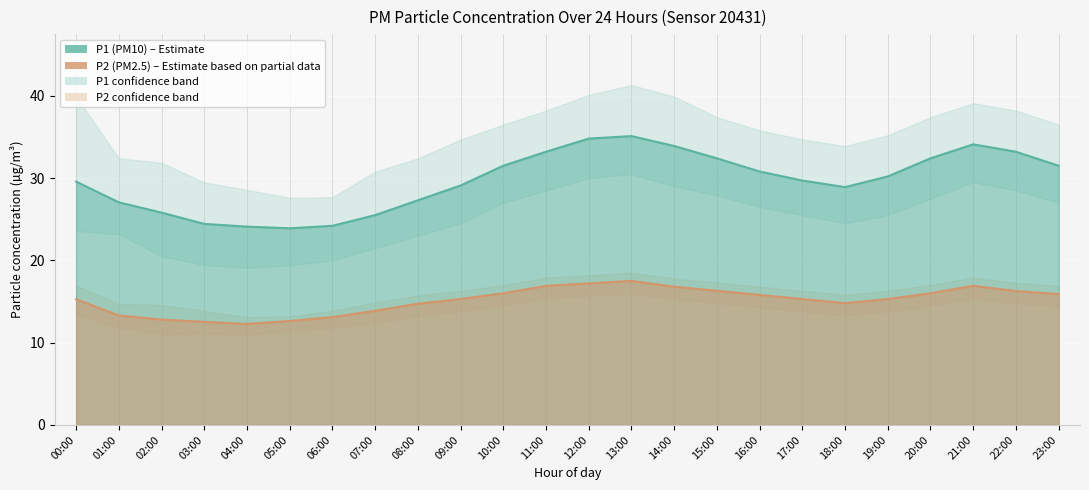

What is the sum of the P1 (PM10) values at 06:00 and 23:00?

55.7